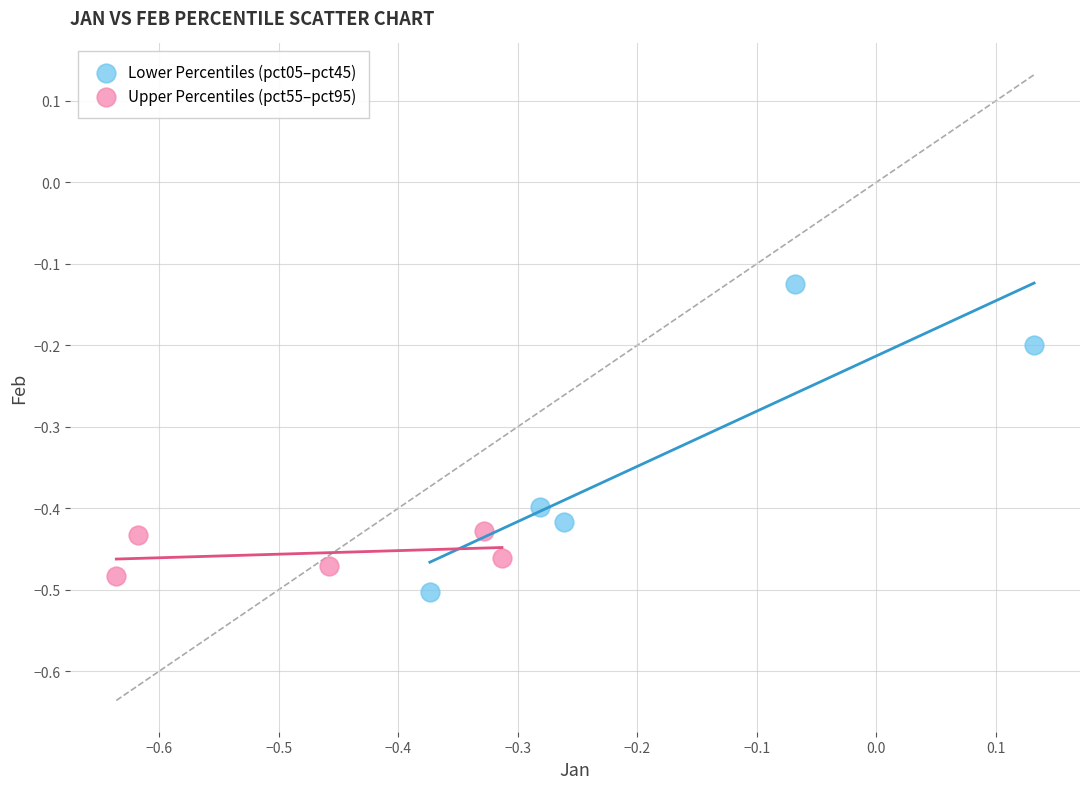

Which series has the largest Y range (max minus min)?

Lower Percentiles (pct05–pct45)